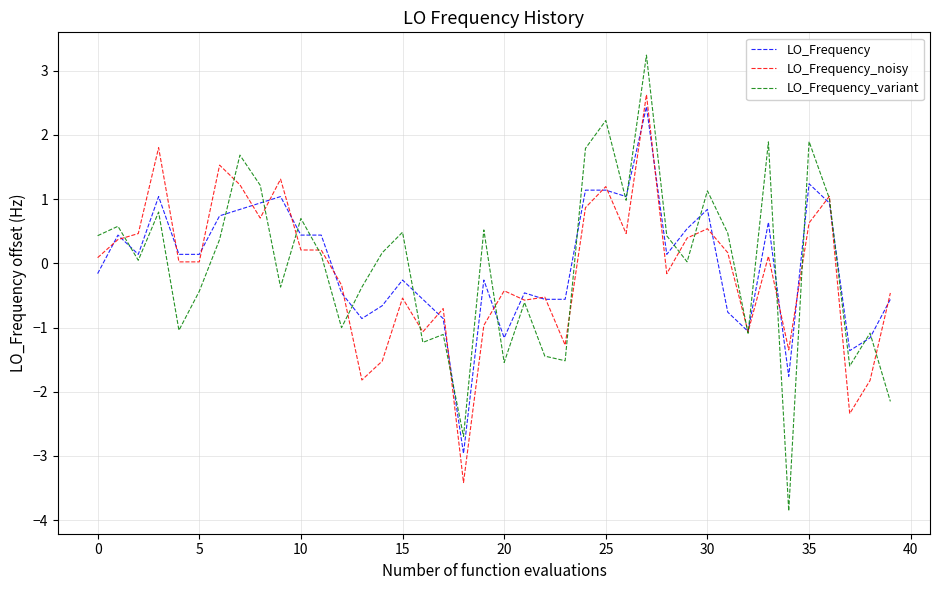

What is the highest value of the LO_Frequency series?

2.4